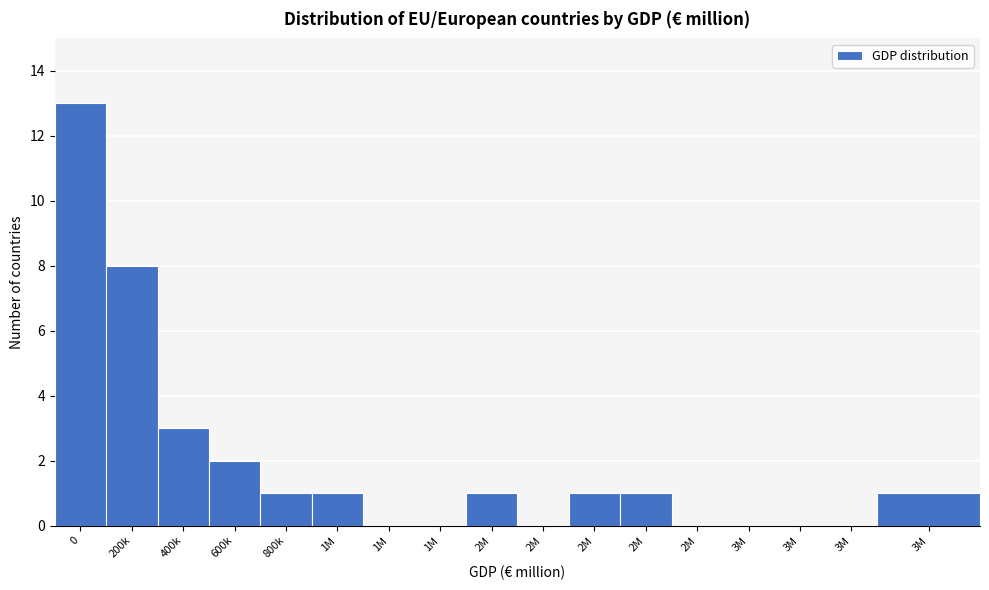

Are the bars horizontal?

No